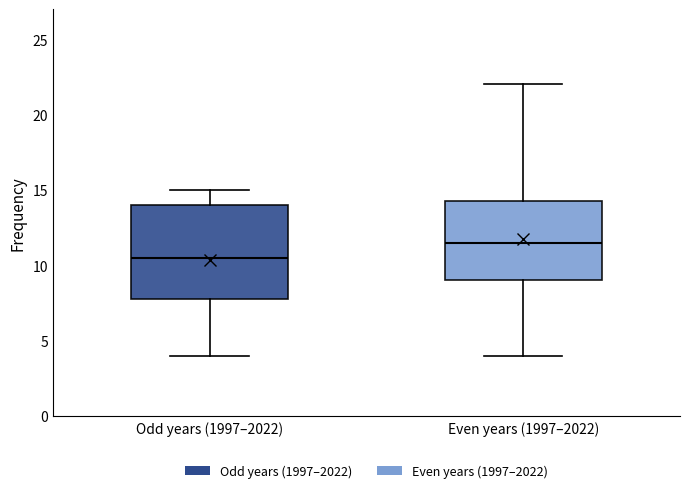

Reading left to right, transcribe this box plot: for each box, give where its median line is, the range the box spans, and where its two whiskers end, as read against the y-axis. The values are not printed on the chart, so give them approximately, as read against the axis.

Odd years (1997–2022): median 10.5, box 8.0 to 14.0, whiskers 4.0 to 15.0
Even years (1997–2022): median 11.5, box 9.0 to 14.5, whiskers 4.0 to 22.0